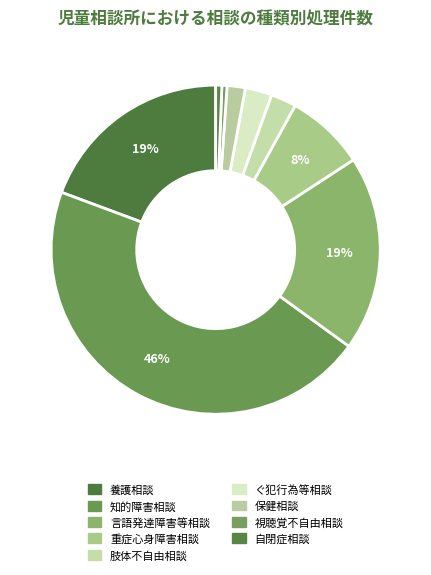

How many segments does this pie chart have?

9